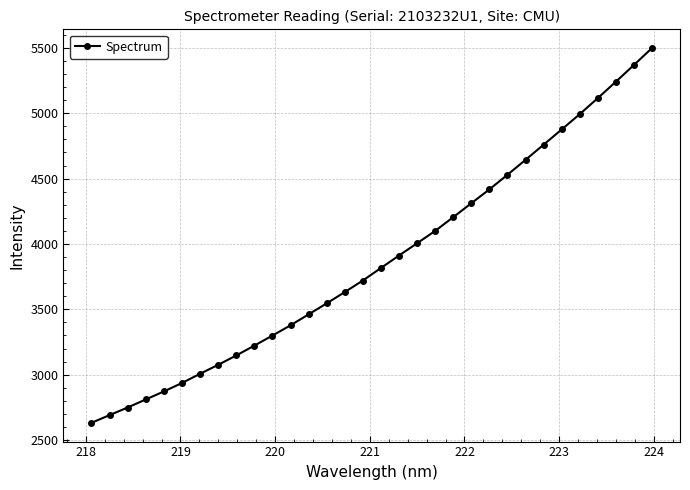

How many distinct data groups are displayed?

1